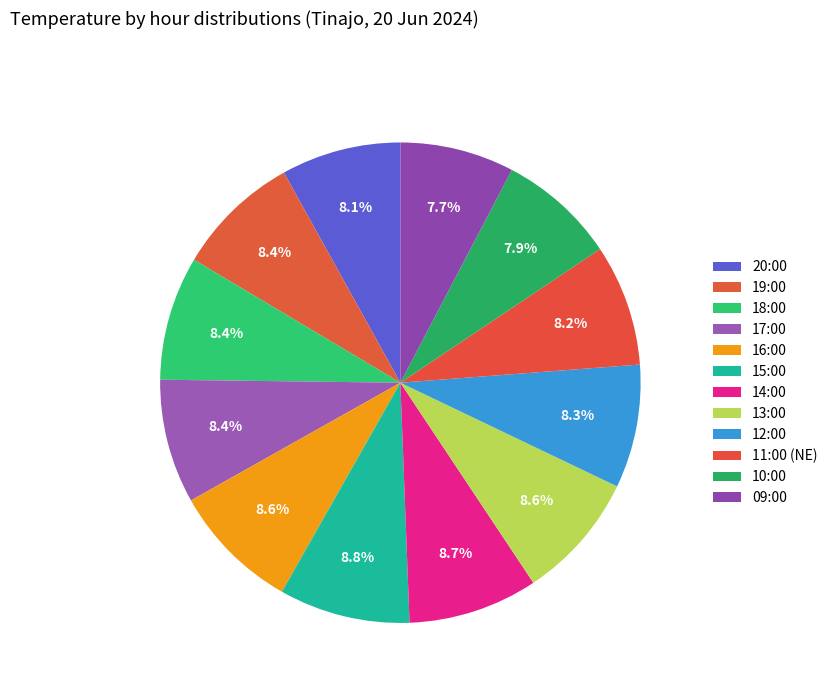

How many slices are in this pie chart?

12